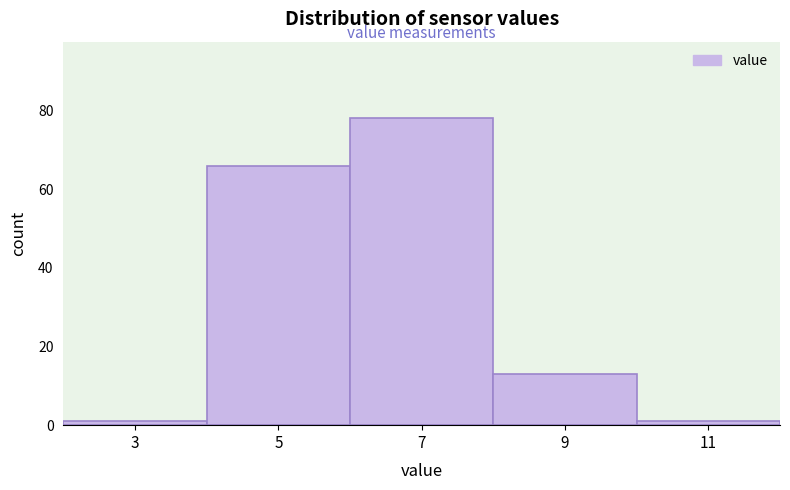

Reading left to right, extract all data points from this chart.

1	66	78	13	1